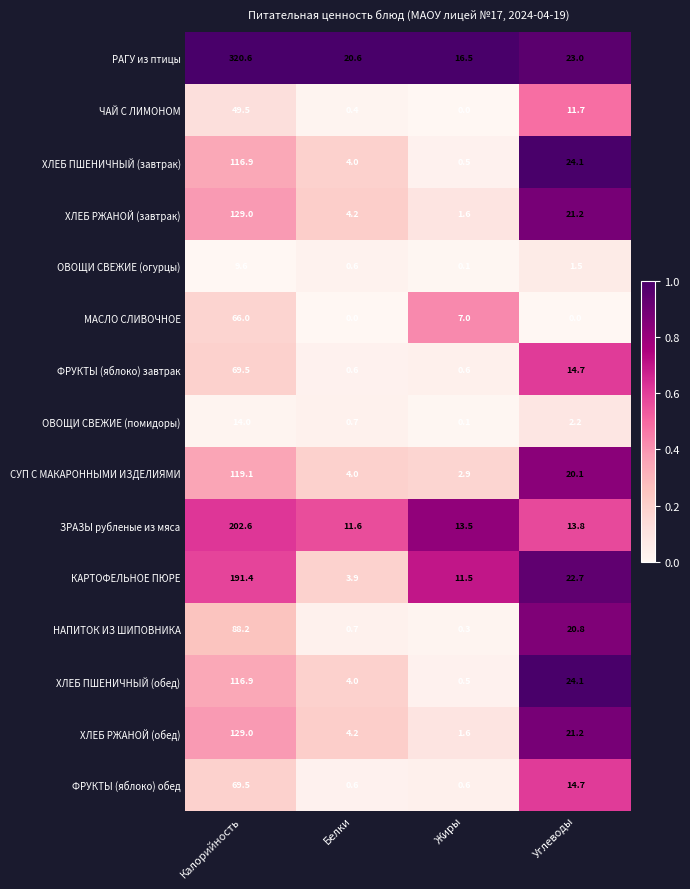

Where is ХЛЕБ ПШЕНИЧНЫЙ (обед) nearest to the value 58?

Углеводы